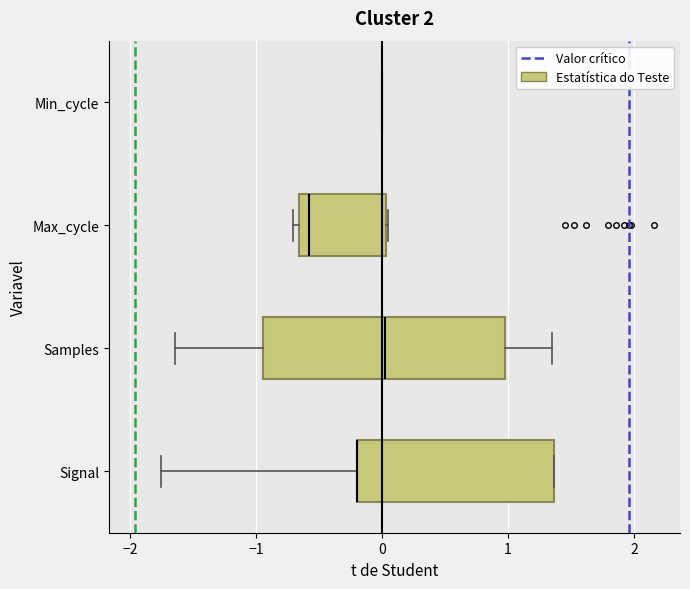

Reading bottom to top, transcribe this box plot: for each box, give where its median line is, the range the box spans, and where its two whiskers end, as read against the x-axis. The values are not printed on the chart, so give them approximately, as read against the axis.

Signal: median -0.2 (drawn on the box's left edge), box -0.2 to 1.4, whiskers -1.8 to 1.4
Samples: median 0.0, box -0.9 to 1.0, whiskers -1.6 to 1.4
Max_cycle: median -0.6, box -0.7 to 0.0, whiskers -0.7 (just left of the box's left edge) to 0.0
Min_cycle: box collapsed to a line at 0.0, whiskers 0.0 to 0.0